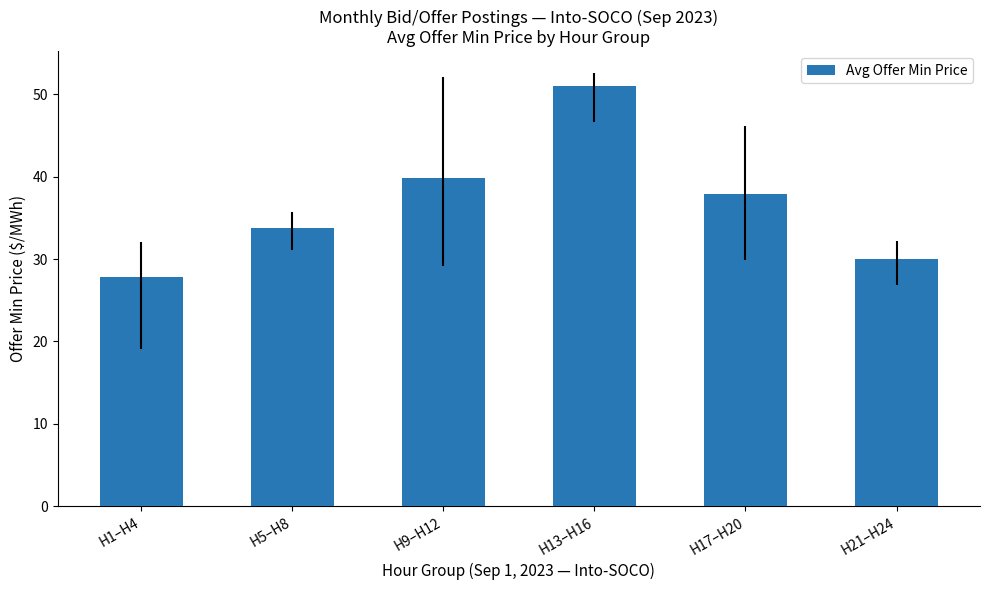

Are the bars grouped side by side (vs. stacked)?

No